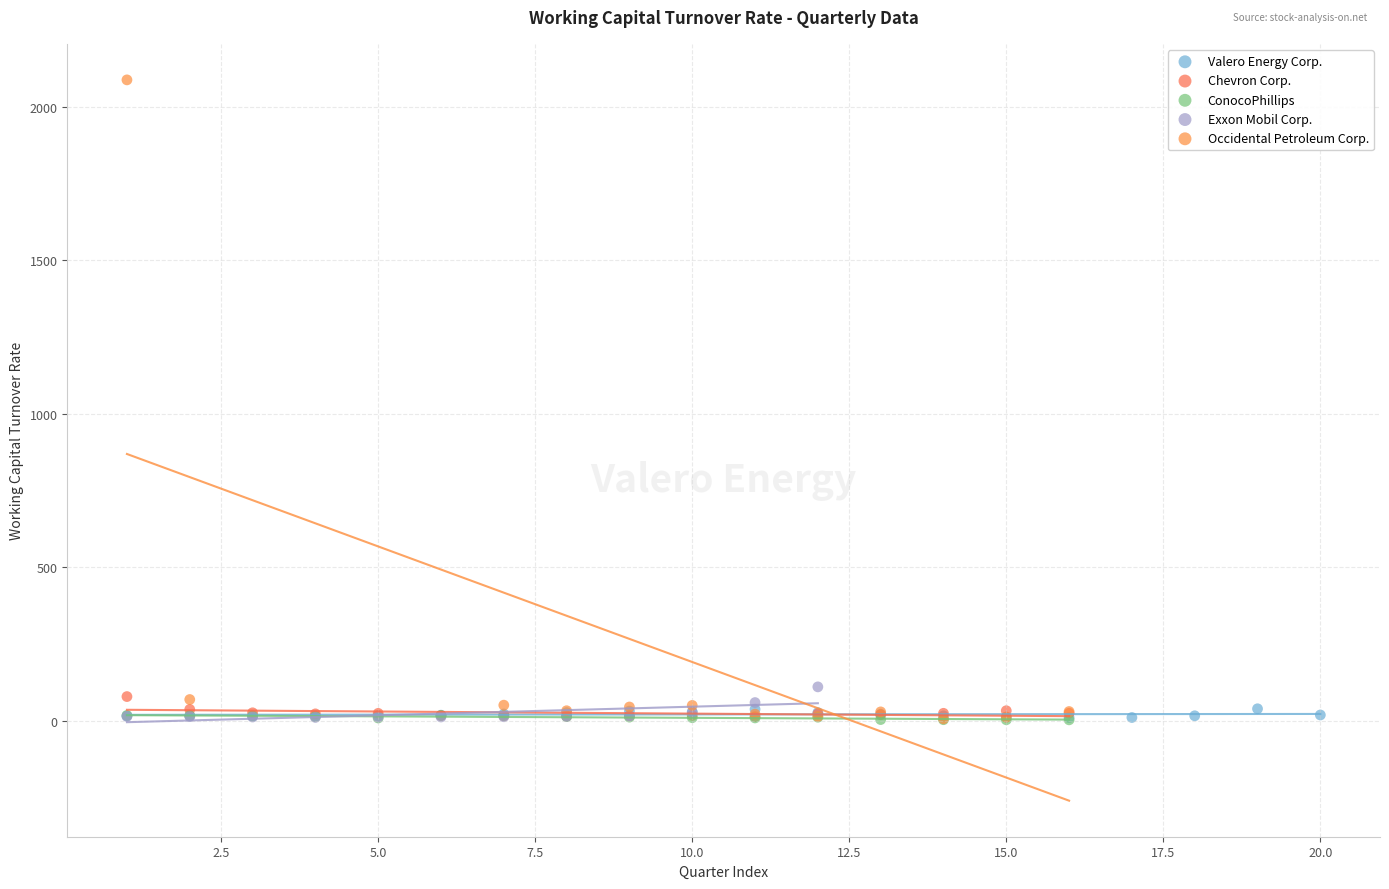

Which series has the widest spread of Y values?

Occidental Petroleum Corp.